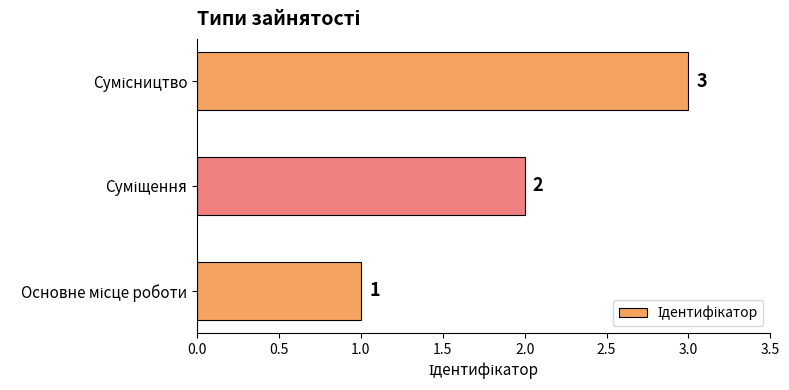

What is the sum of all values?

6